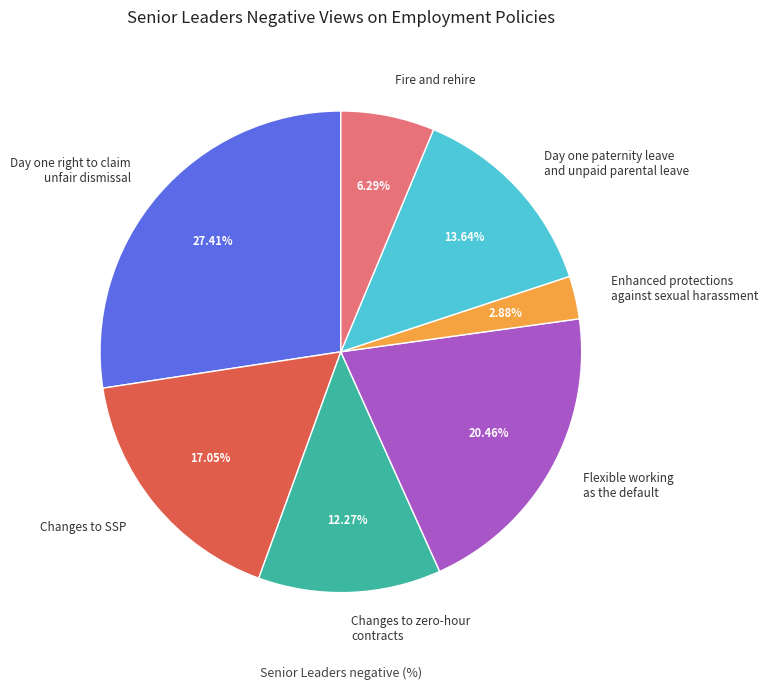

Does any single category account for the majority?

No